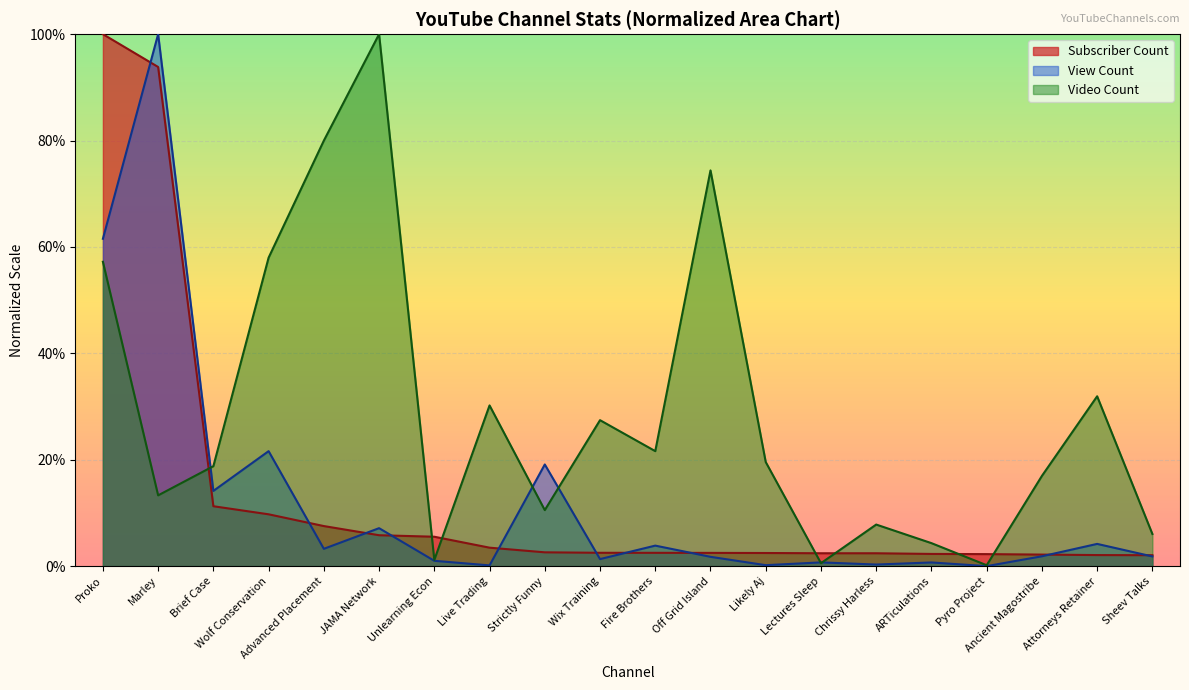

Is the value of Subscriber Count at Off Grid Island greater than the value of Video Count at Unlearning Econ?

Yes